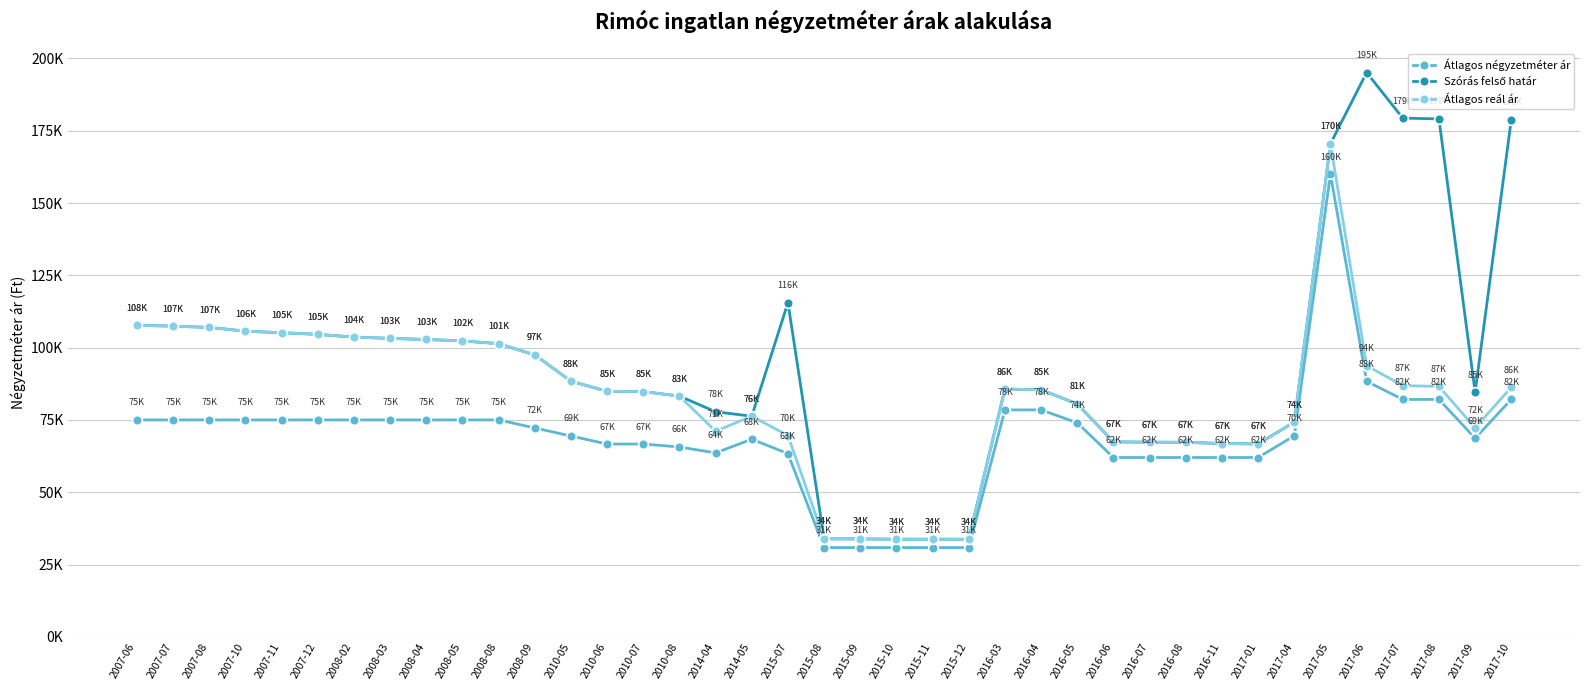

Reading right to left, extract all data points from this chart.

Átlagos négyzetméter ár: 2017-10=82083	2017-09=68670	2017-08=82083	2017-07=82083	2017-06=88333	2017-05=160000	2017-04=69500	2017-01=62000	2016-11=62000	2016-08=62000	2016-07=62000	2016-06=62000	2016-05=74000	2016-04=78461	2016-03=78461	2015-12=30851	2015-11=30851	2015-10=30851	2015-09=30851	2015-08=30851	2015-07=63342	2014-05=68333	2014-04=63591	2010-08=65641	2010-07=66666	2010-06=66666	2010-05=69444	2008-09=72222	2008-08=75000	2008-05=75000	2008-04=75000	2008-03=75000	2008-02=75000	2007-12=75000	2007-11=75000	2007-10=75000	2007-08=75000	2007-07=75000	2007-06=75000
Szórás felső határ: 2017-10=178808	2017-09=84578	2017-08=179096	2017-07=179366	2017-06=195132	2017-05=170479	2017-04=74249	2017-01=66703	2016-11=66833	2016-08=67259	2016-07=67292	2016-06=67408	2016-05=80514	2016-04=85410	2016-03=85684	2015-12=33733	2015-11=33749	2015-10=33741	2015-09=33850	2015-08=33875	2015-07=115551	2014-05=76280	2014-04=77817	2010-08=83251	2010-07=84794	2010-06=84891	2010-05=88403	2008-09=97493	2008-08=101367	2008-05=102336	2008-04=102811	2008-03=103195	2008-02=103646	2007-12=104593	2007-11=105157	2007-10=105693	2007-08=106987	2007-07=107438	2007-06=107717
Átlagos reál ár: 2017-10=86295	2017-09=72246	2017-08=86583	2017-07=86853	2017-06=93780	2017-05=170479	2017-04=74249	2017-01=66703	2016-11=66833	2016-08=67259	2016-07=67292	2016-06=67408	2016-05=80514	2016-04=85410	2016-03=85684	2015-12=33733	2015-11=33749	2015-10=33741	2015-09=33850	2015-08=33875	2015-07=69602	2014-05=76280	2014-04=71112	2010-08=83251	2010-07=84794	2010-06=84891	2010-05=88403	2008-09=97493	2008-08=101367	2008-05=102336	2008-04=102811	2008-03=103195	2008-02=103646	2007-12=104593	2007-11=105157	2007-10=105693	2007-08=106987	2007-07=107438	2007-06=107717